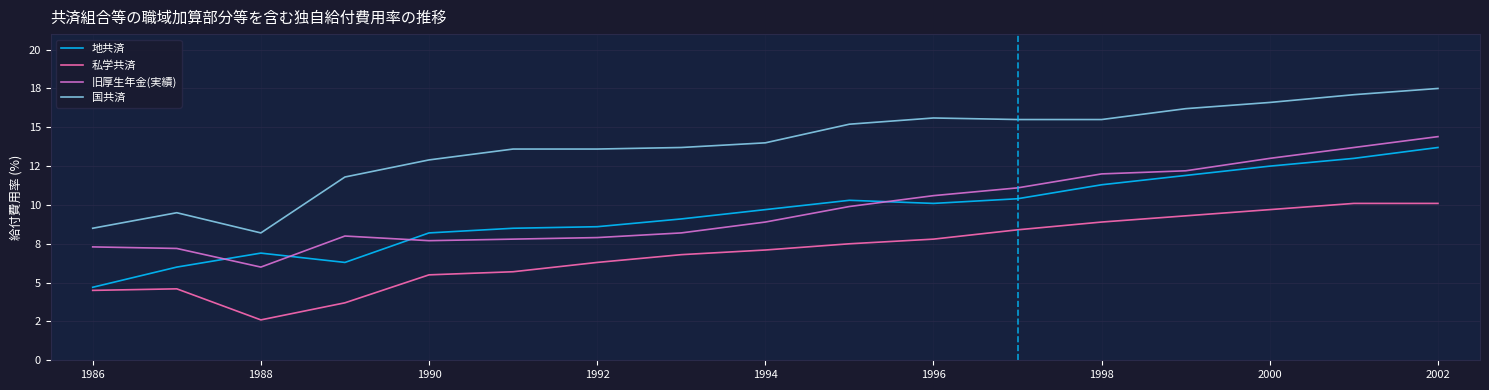

Is this an area chart (filled region under the line)?

No